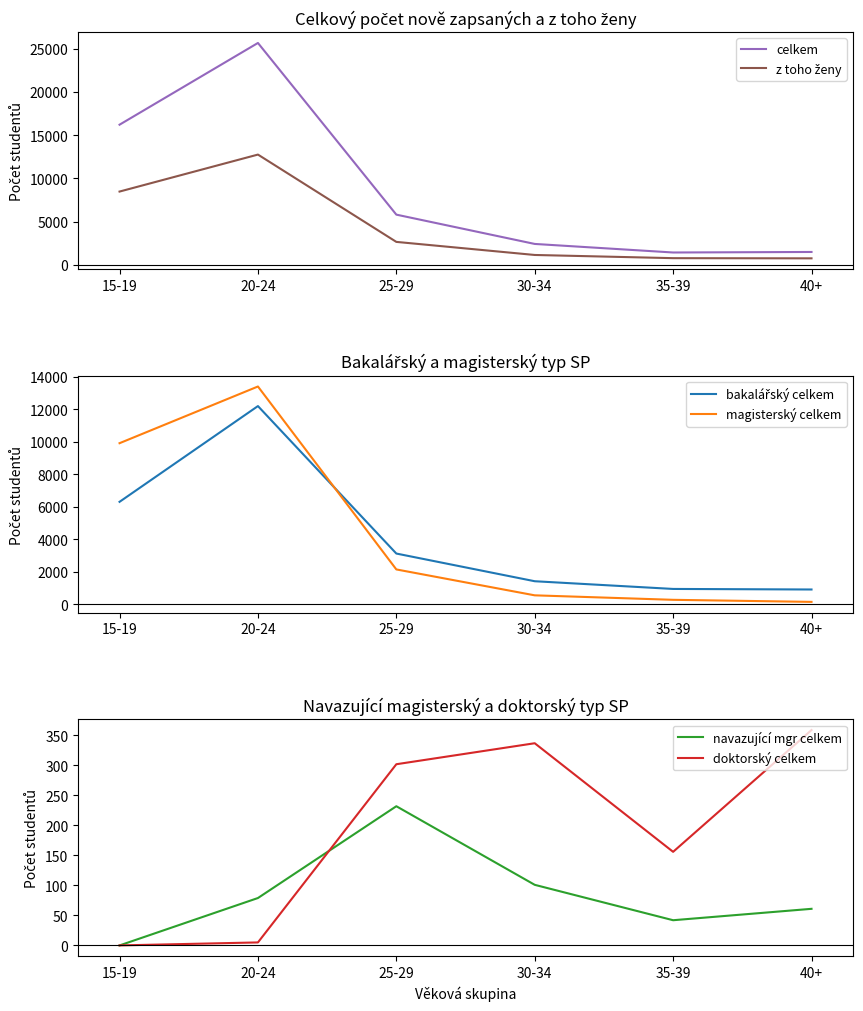

Read the doktorský celkem value at 40+.

359